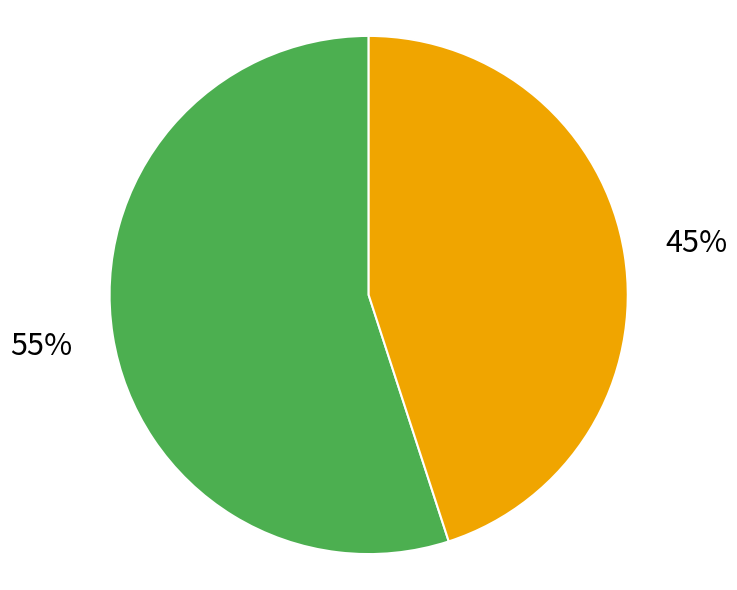

Is there a majority slice in this chart?

Yes